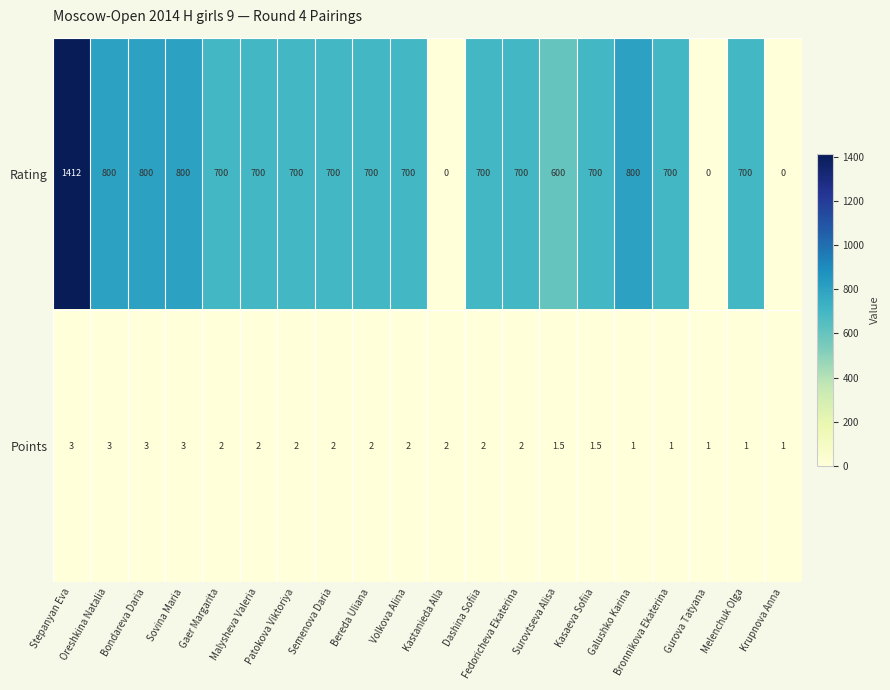

List the series in order of their overall mean, highest first.

Rating, Points